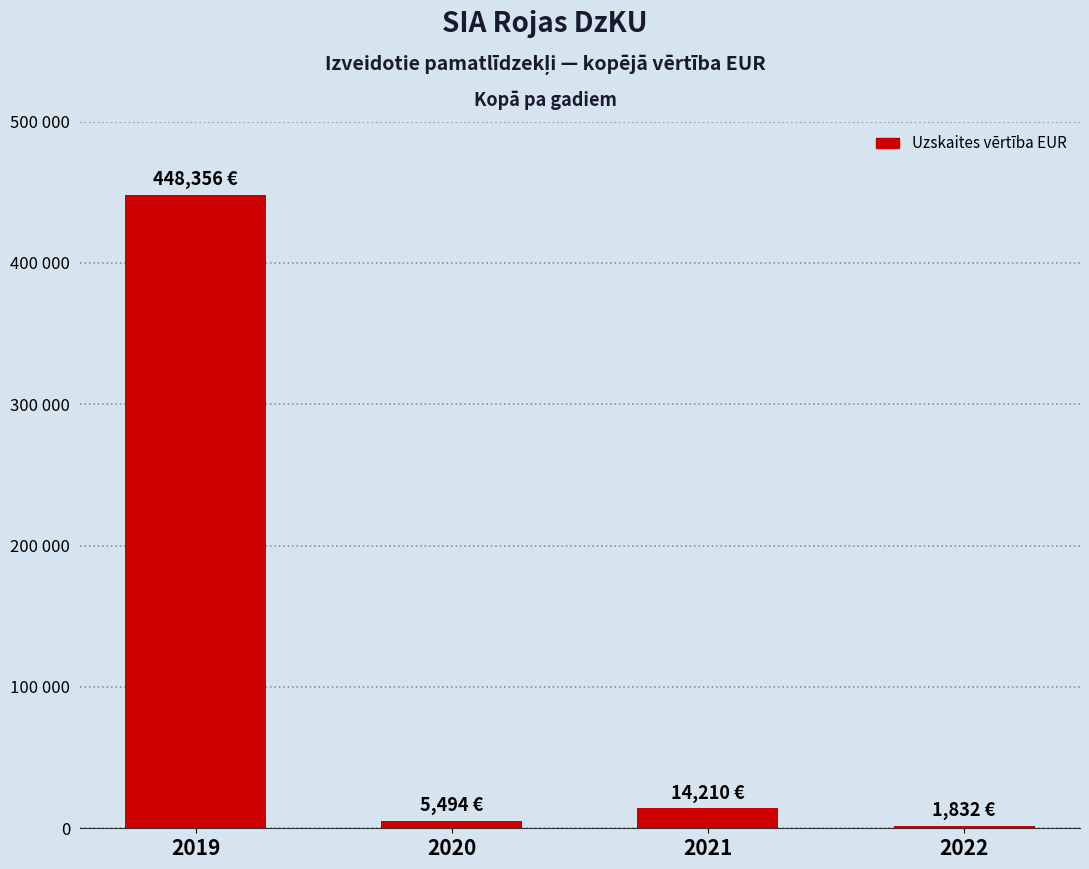

True or false: the data shows 5494.2 at 2020.

True